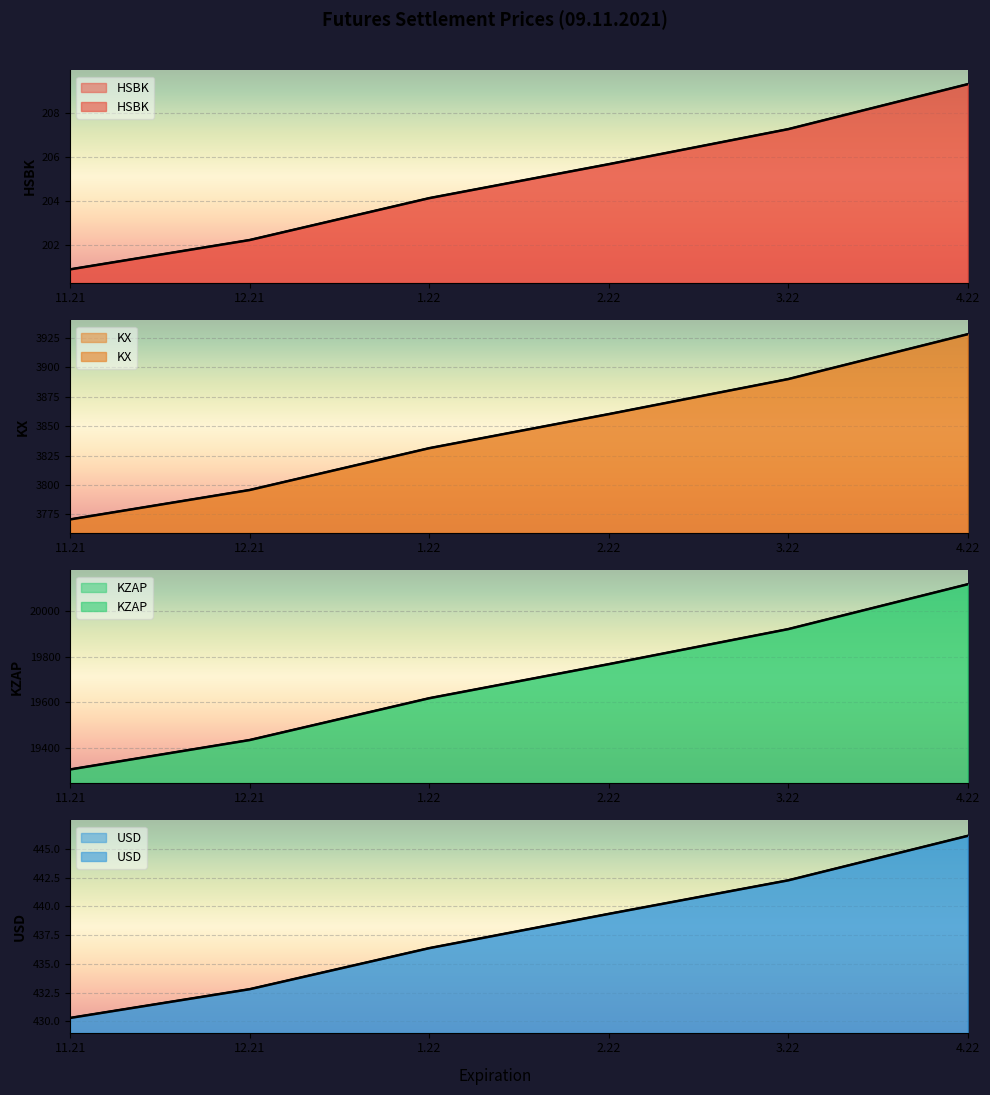

True or false: KX and HSBK intersect in this chart.

False